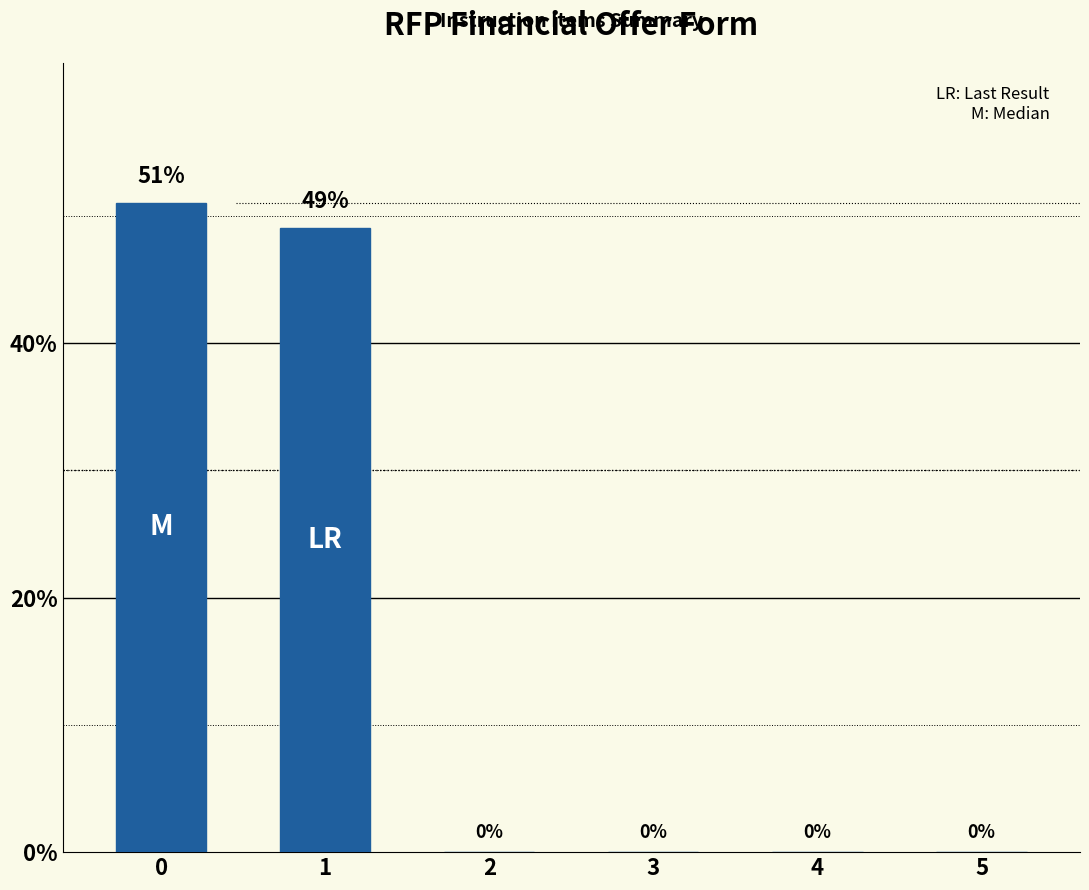

What is the sum of the values at 0 and 3?

51